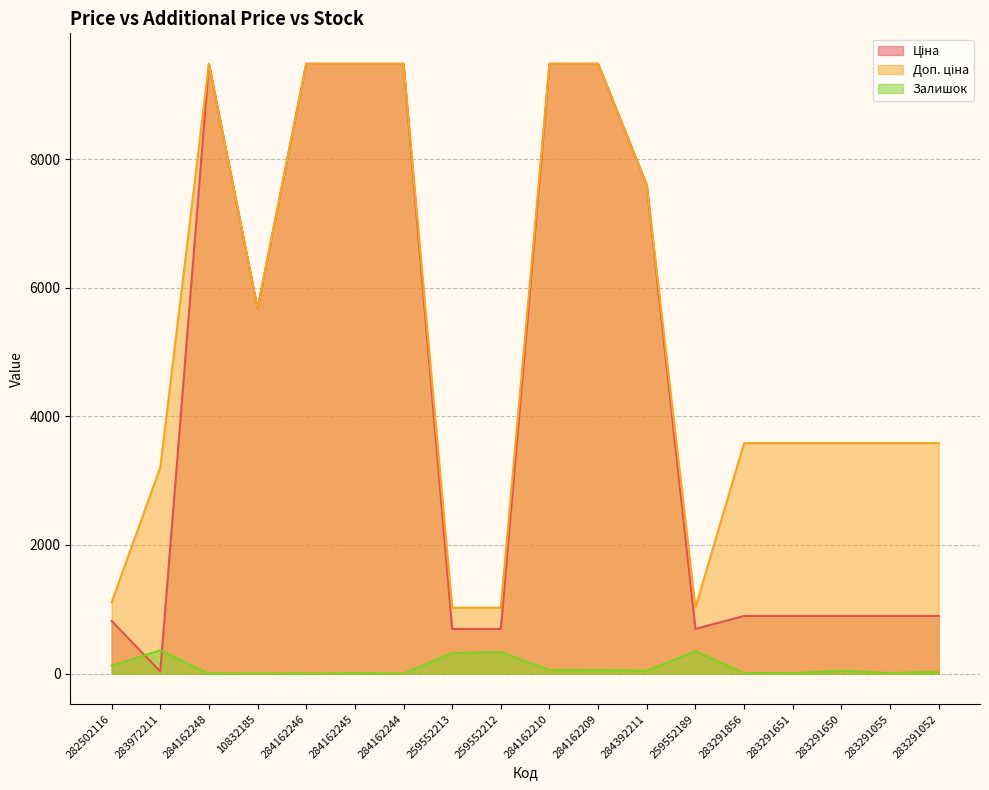

True or false: Доп. ціна and Ціна intersect in this chart.

False